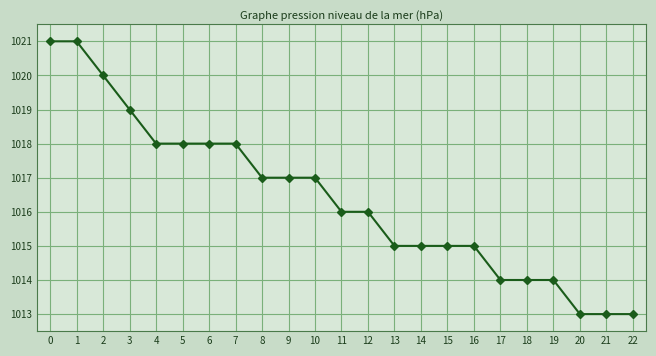

What is the average value?

1016